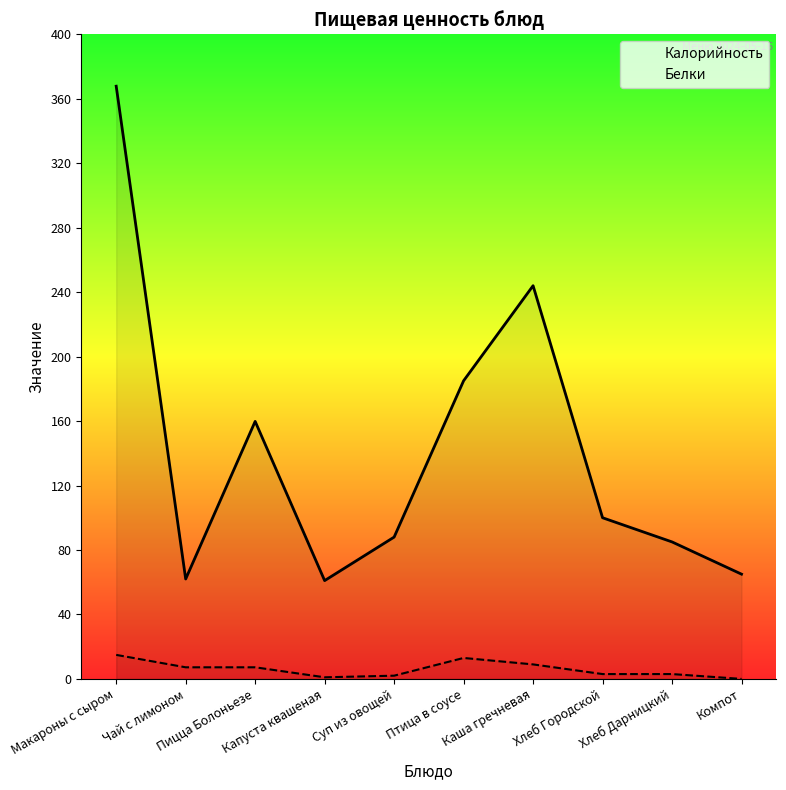

Rank the series by their average value, from highest to lowest.

Калорийность, Белки